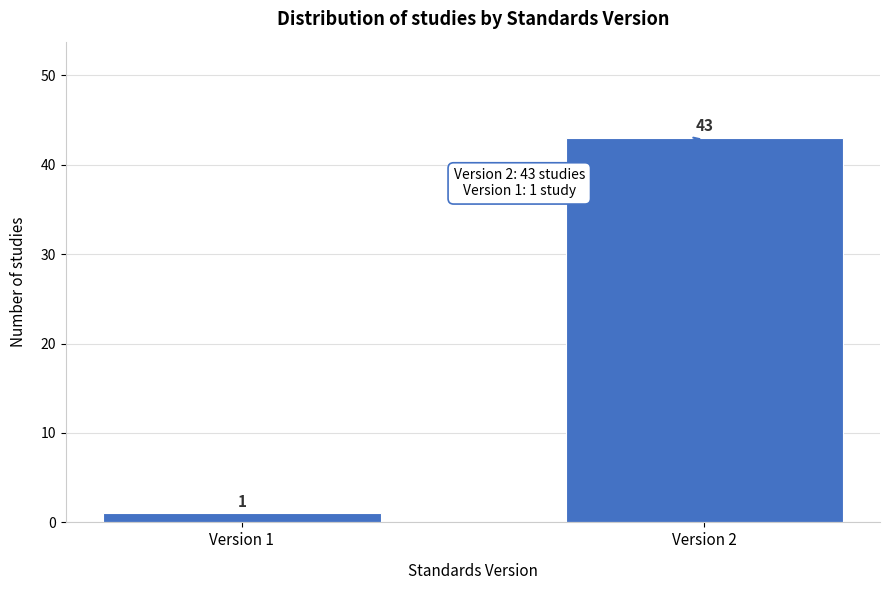

Reading left to right, extract all data points from this chart.

Version 1=1	Version 2=43